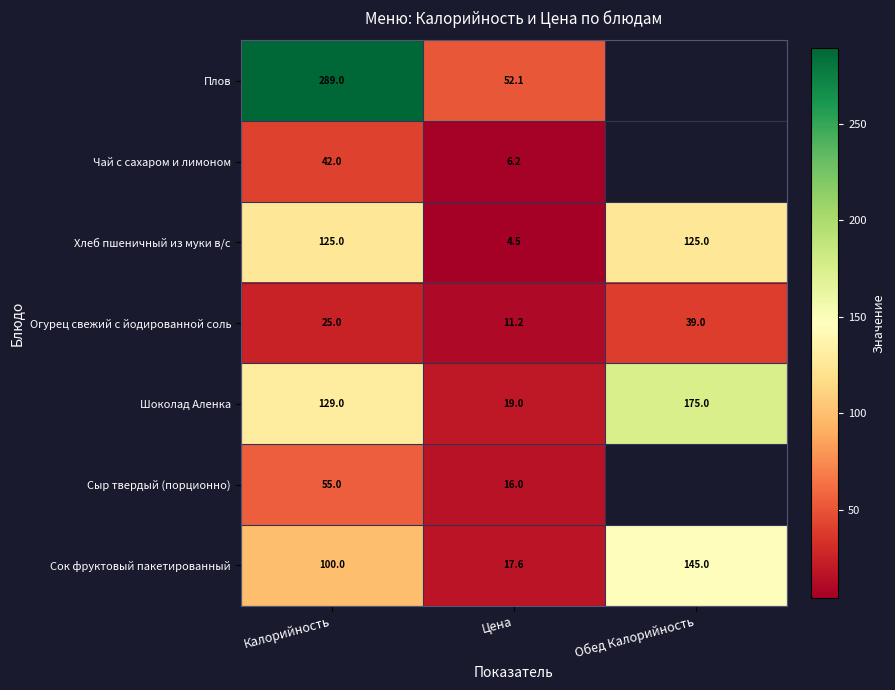

The value of Плов at Цена is 68.6. True or false?

False